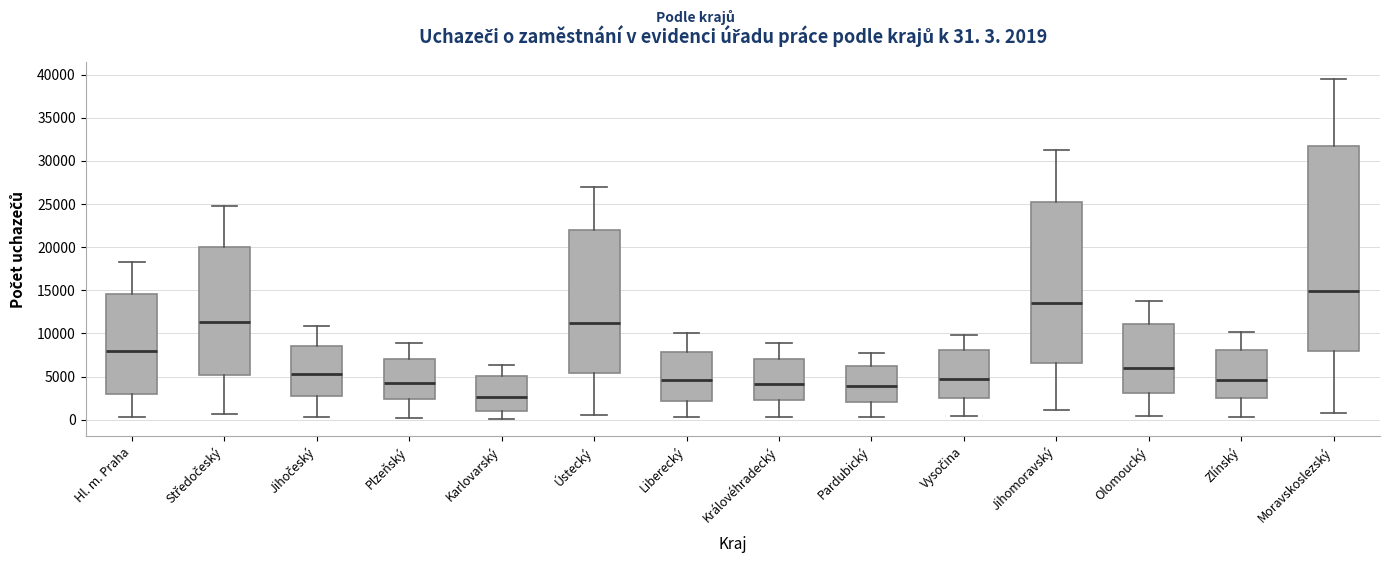

Comparing the boxes themselves (not the whiskers), which one is the tallest?

Moravskoslezský